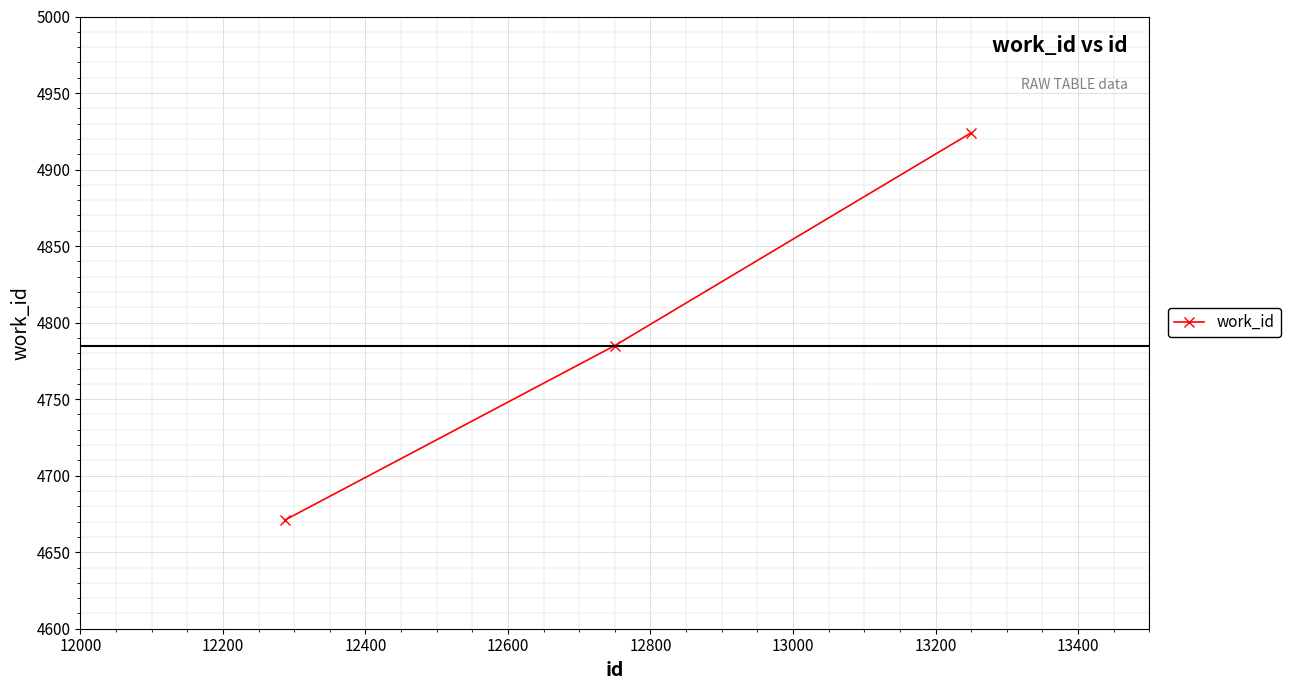

What is the sum of all values?

14380